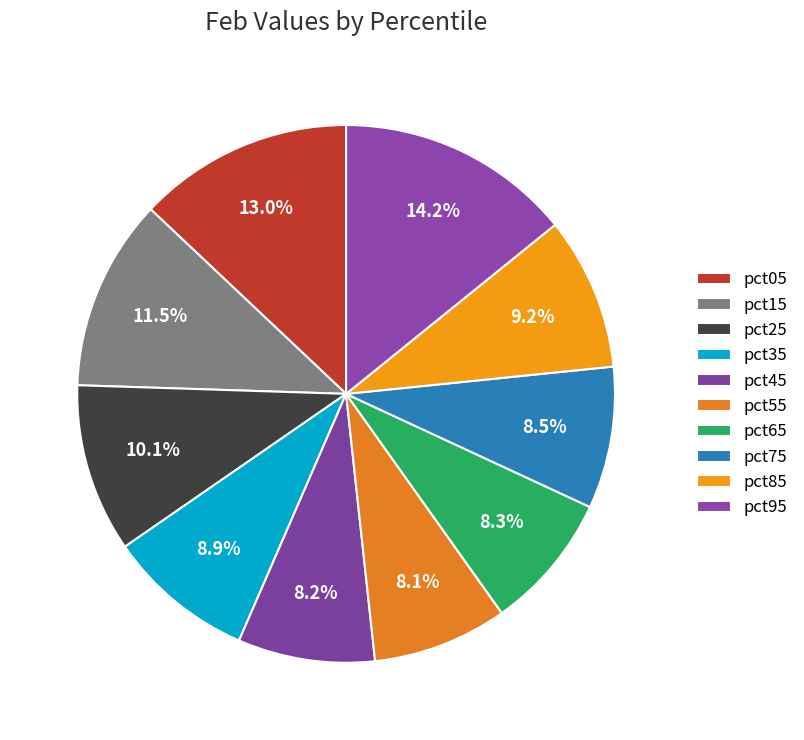

Is there a majority slice in this chart?

No